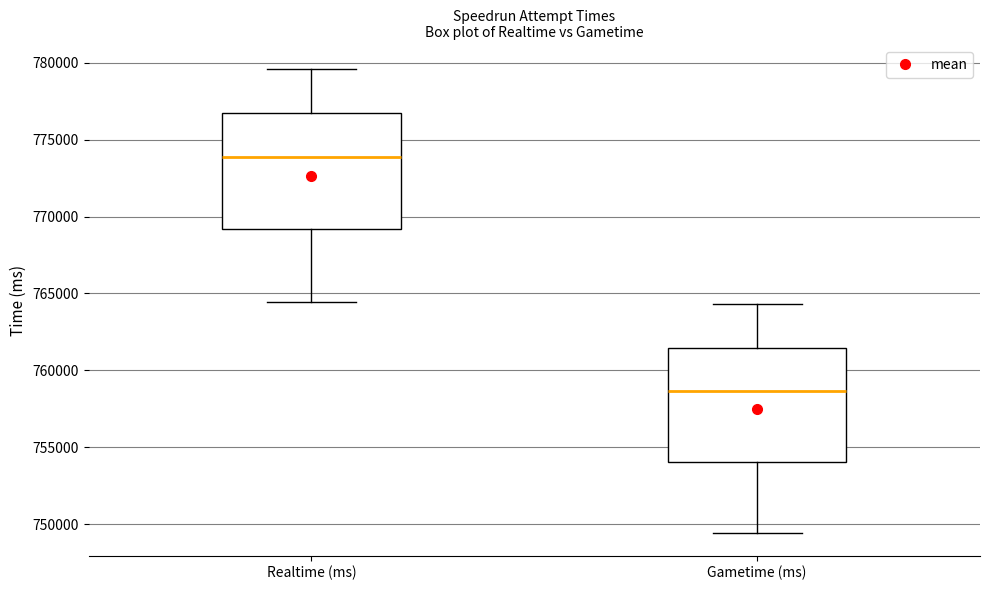

Reading left to right, read every box against the y-axis: the position of its median line, the range the box covers, and the ends of its whiskers. The values are not printed on the chart, so give them approximately, as read against the axis.

Realtime (ms): median 774000, box 769000 to 776500, whiskers 764500 to 779500
Gametime (ms): median 758500, box 754000 to 761500, whiskers 749500 to 764500